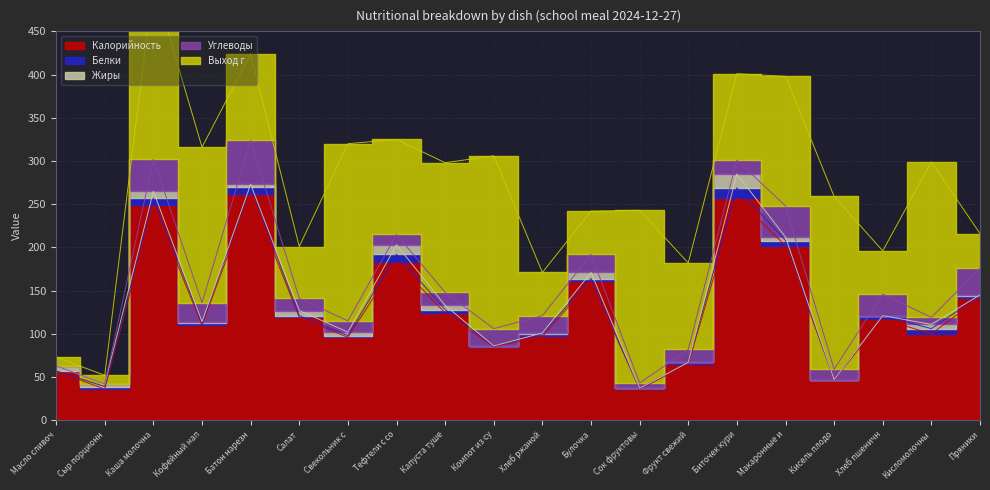

Between Сыр порционный and Тефтели с соусом, which series saw the biggest shift?

Калорийность